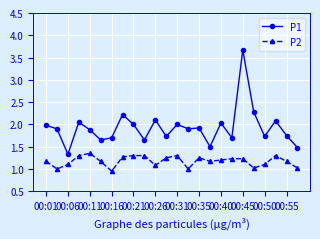

List the series in order of their peak value, lowest first.

P2, P1